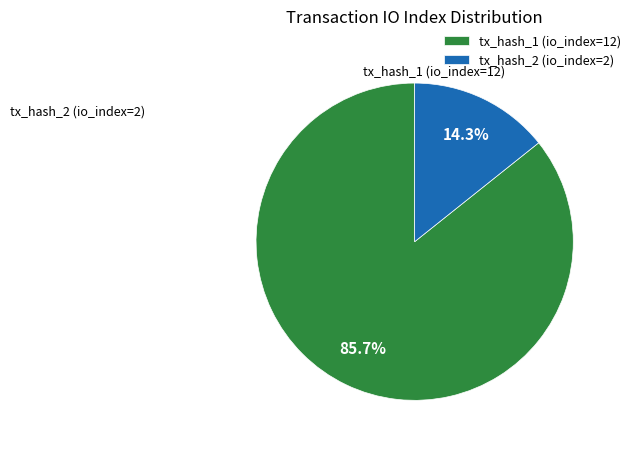

Approximately how many times larger is the value at tx_hash_2 (io_index=2) compared to tx_hash_1 (io_index=12)?

0.2